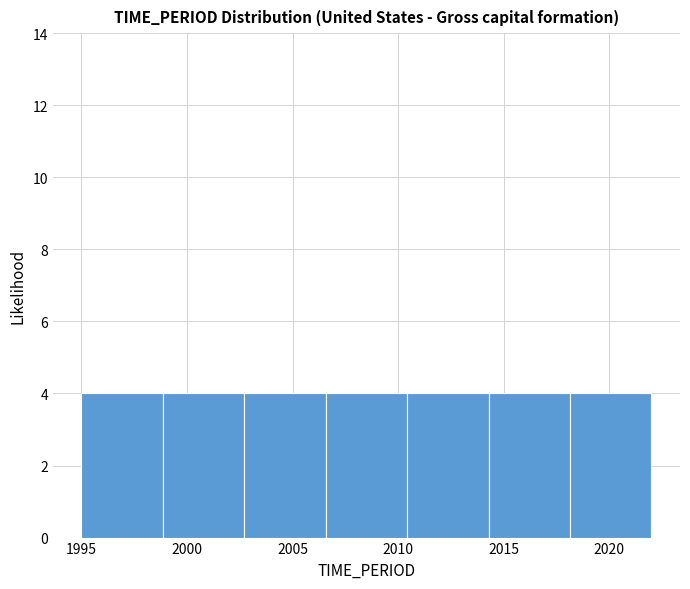

Reading left to right, list every bar in this chart as the range it spans on the x-axis followed by its height. Neither the bar edges nor the heights are printed on the chart, so give them approximately, as read against the axes.

1995.0 to 1999.0: 4
1999.0 to 2002.5: 4
2002.5 to 2006.5: 4
2006.5 to 2010.5: 4
2010.5 to 2014.5: 4
2014.5 to 2018.0: 4
2018.0 to 2022.0: 4